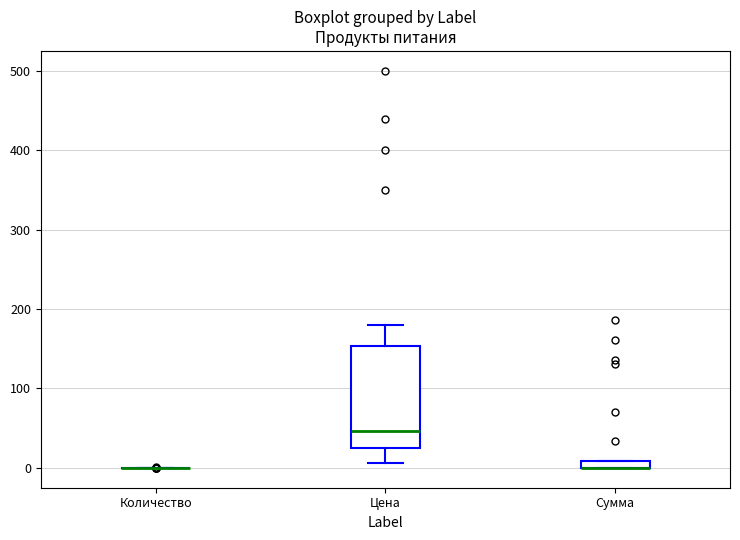

Which box is the tallest, from its lower edge to its upper edge?

Цена